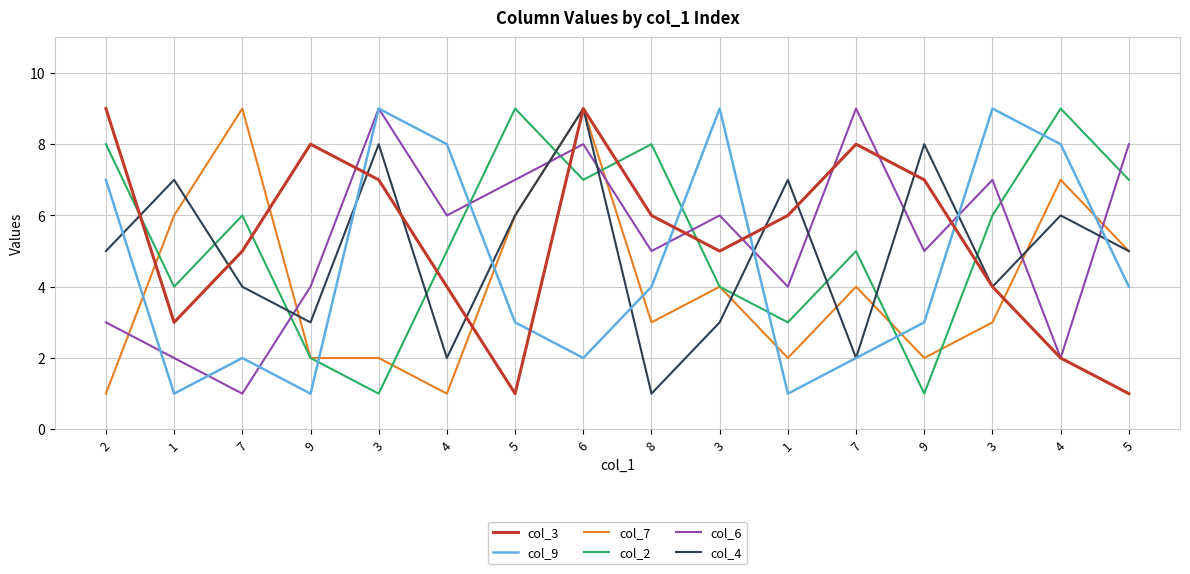

At which category is the sum across all series the highest?

6